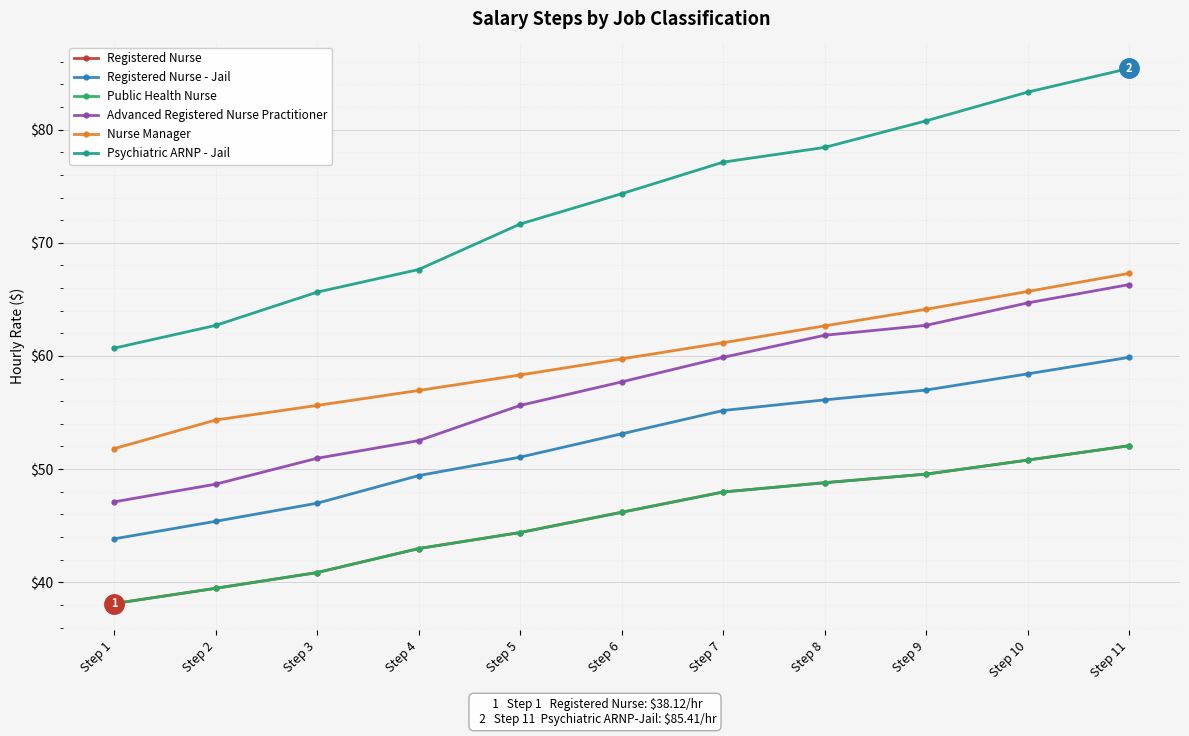

Which series has the largest range (max minus min)?

Psychiatric ARNP - Jail